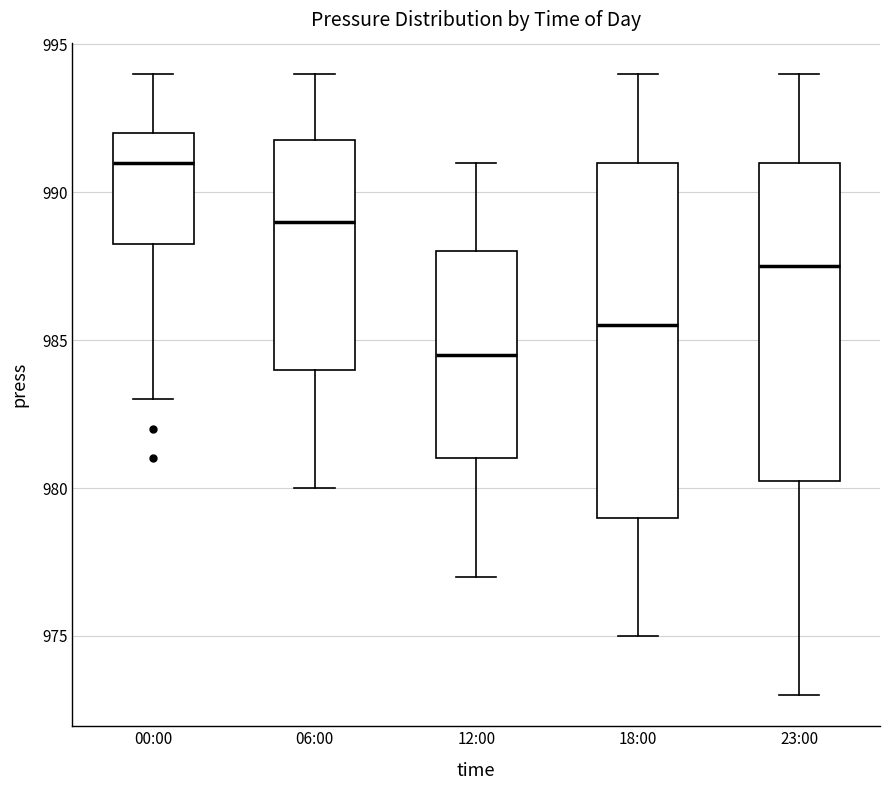

Which box has the highest median line?

00:00